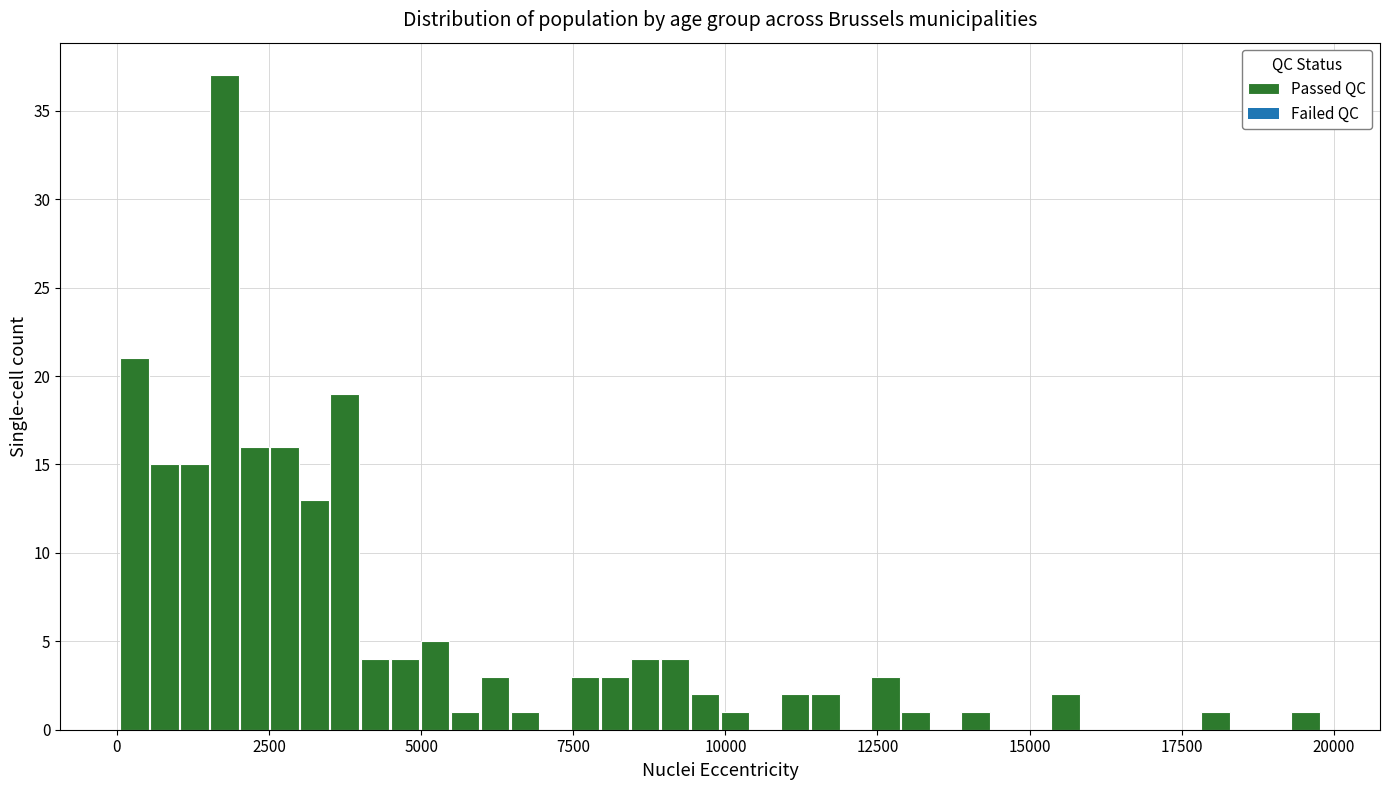

Read against the x-axis, roughly where is the centre of the tallest bar?

2000